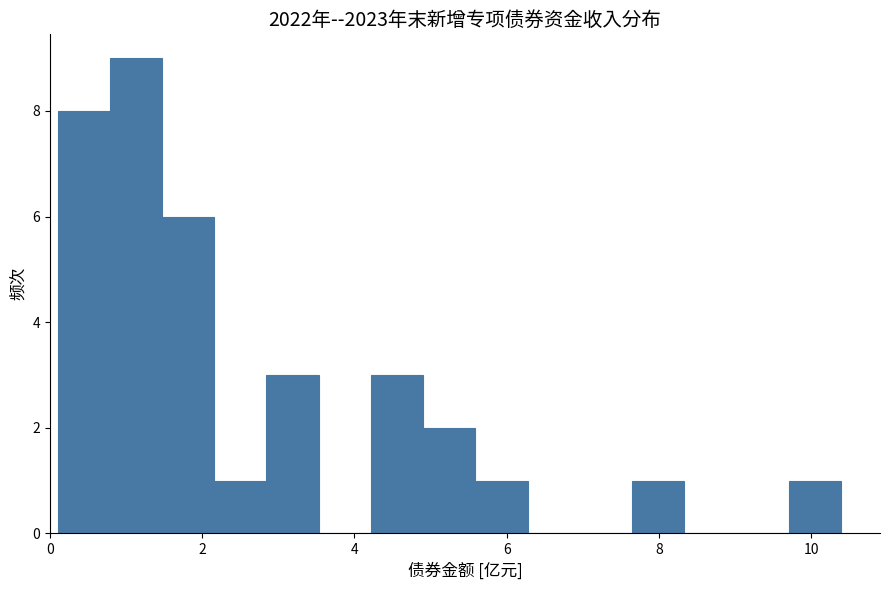

Read against the x-axis, roughly where is the centre of the tallest bar?

1.2